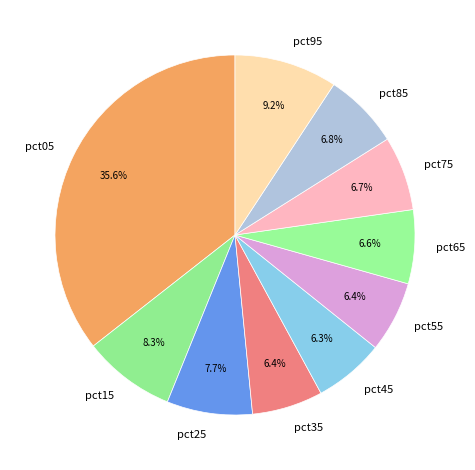

What percentage is the pct75 slice, to the nearest percent?

7%